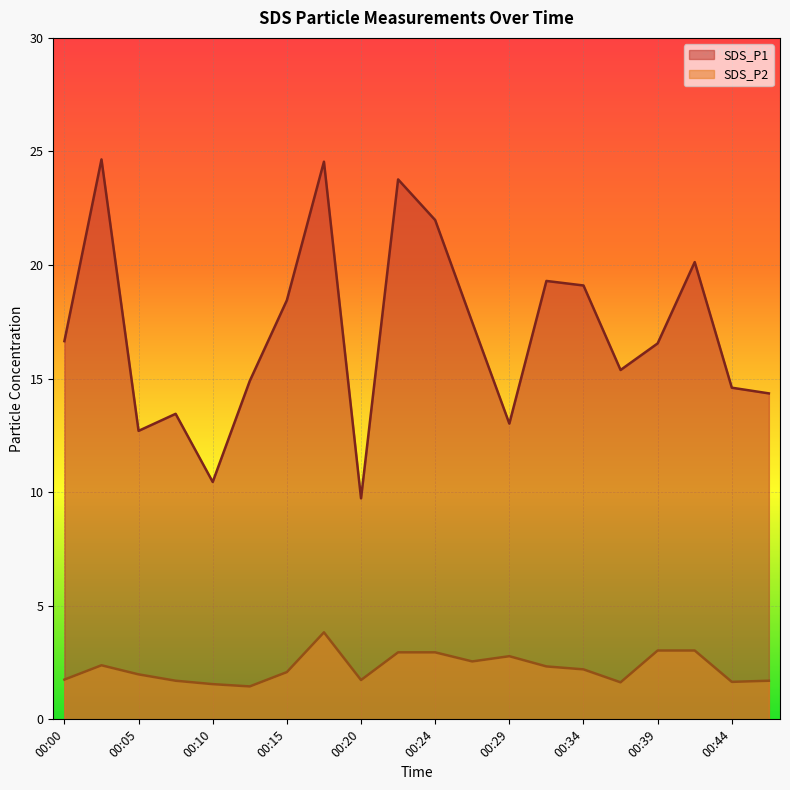

Between 00:20 and 00:47, which series saw the biggest shift?

SDS_P1